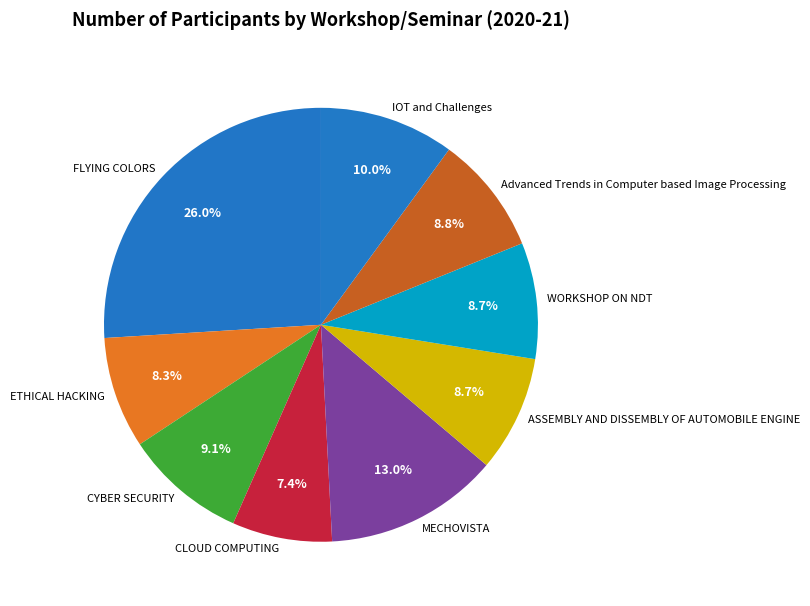

Do MECHOVISTA and WORKSHOP ON NDT together represent more than half of the pie?

No